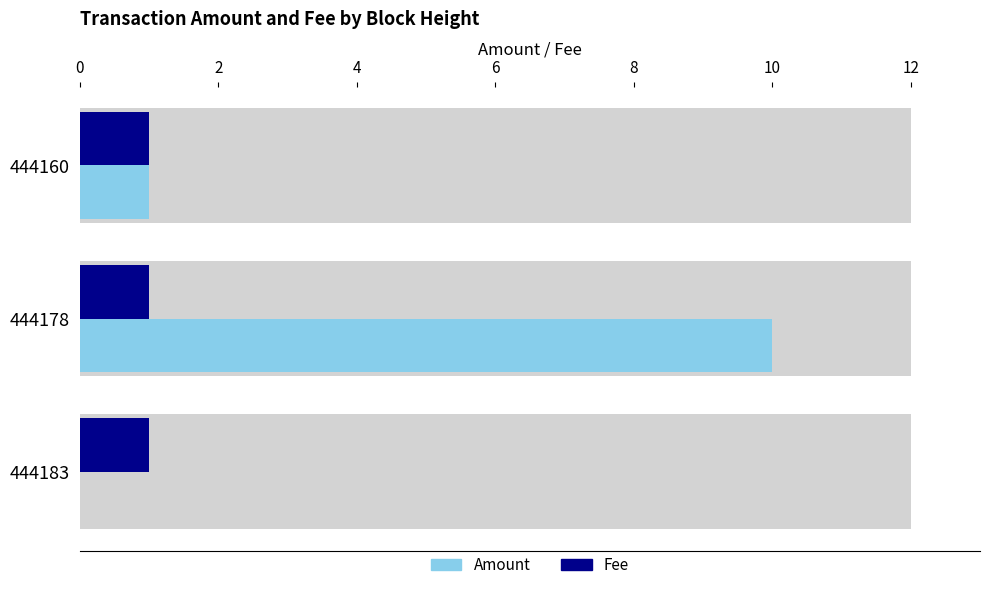

What are all the series names shown in the legend?

Amount, Fee